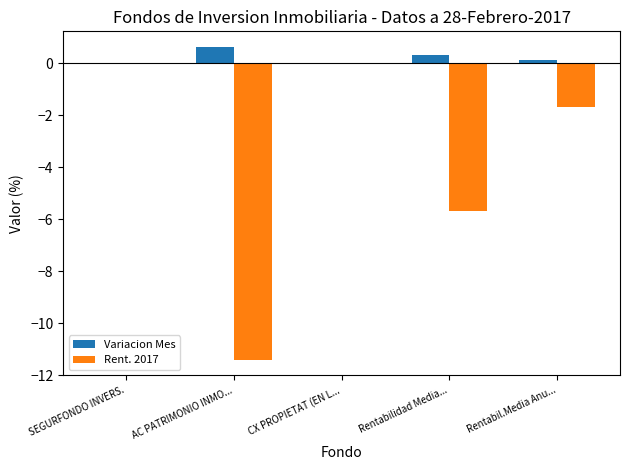

Does the chart contain stacked bars?

No